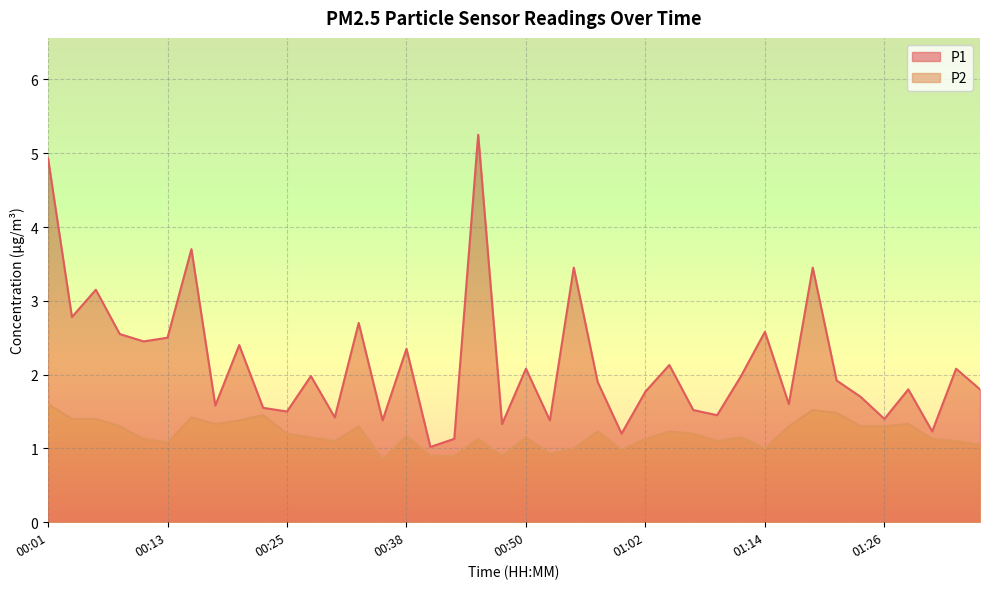

Reading left to right, extract all data points from this chart.

P1: 00:01=4.9	00:03=2.8	00:06=3.1	00:08=2.5	00:11=2.5	00:13=2.5	00:16=3.7	00:18=1.6	00:20=2.4	00:23=1.6	00:25=1.5	00:28=2.0	00:30=1.4	00:33=2.7	00:35=1.4	00:38=2.4	00:40=1.0	00:42=1.1	00:45=5.2	00:47=1.3	00:50=2.1	00:52=1.4	00:55=3.5	00:57=1.9	01:00=1.2	01:02=1.8	01:04=2.1	01:07=1.5	01:09=1.4	01:12=2.0	01:14=2.6	01:17=1.6	01:19=3.5	01:22=1.9	01:24=1.7	01:26=1.4	01:29=1.8	01:31=1.2	01:34=2.1	01:36=1.8
P2: 00:01=1.6	00:03=1.4	00:06=1.4	00:08=1.3	00:11=1.1	00:13=1.1	00:16=1.4	00:18=1.3	00:20=1.4	00:23=1.4	00:25=1.2	00:28=1.1	00:30=1.1	00:33=1.3	00:35=0.8	00:38=1.2	00:40=0.9	00:42=0.9	00:45=1.1	00:47=0.9	00:50=1.1	00:52=0.9	00:55=1.0	00:57=1.2	01:00=1.0	01:02=1.1	01:04=1.2	01:07=1.2	01:09=1.1	01:12=1.1	01:14=1.0	01:17=1.3	01:19=1.5	01:22=1.5	01:24=1.3	01:26=1.3	01:29=1.3	01:31=1.1	01:34=1.1	01:36=1.1